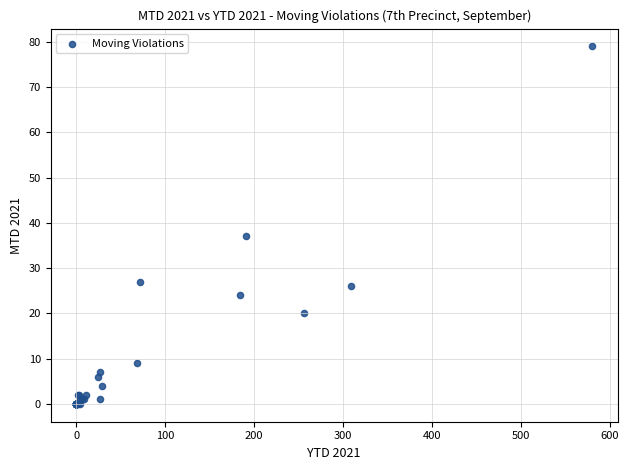

What Y value in the scatter plot is closest to 39?

37